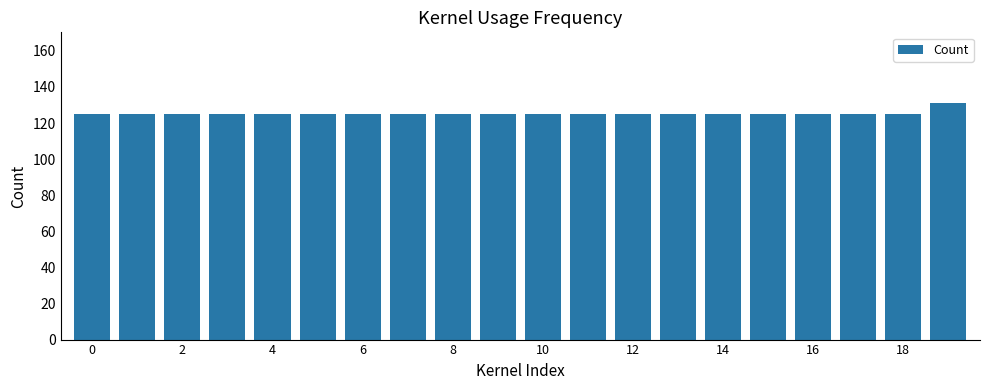

What is the value of the 14th bar from the left?

125